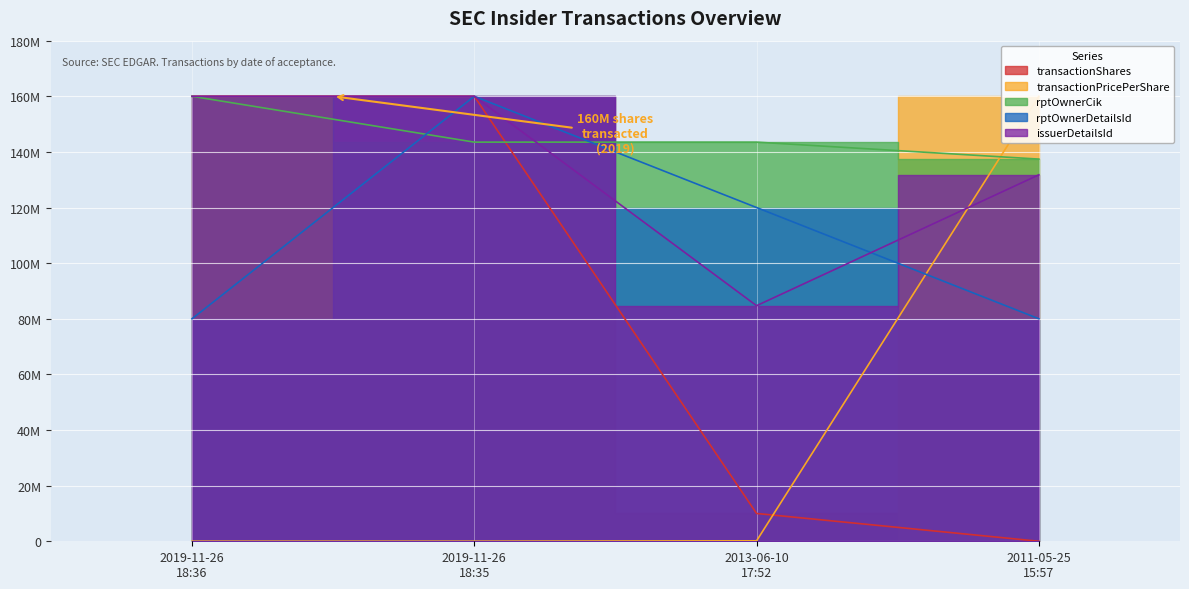

The issuerDetailsId series shows 160000000.0 at 2019-11-26 18:35. True or false?

True